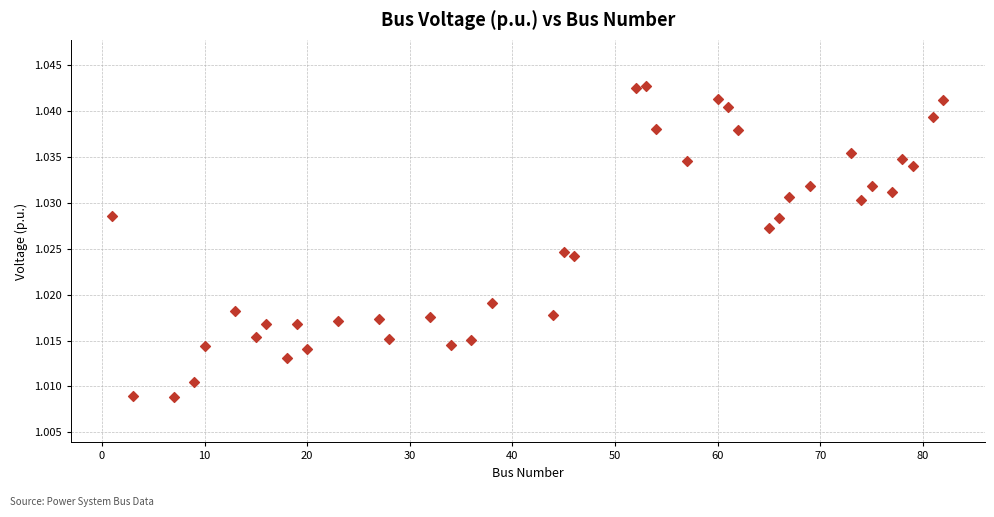

What is the range of X values (max minus min)?

81.0